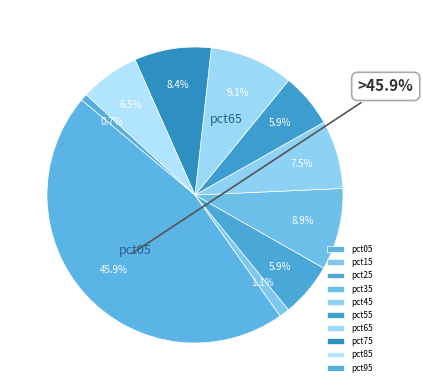

Is there any slice that represents more than half of the pie?

No